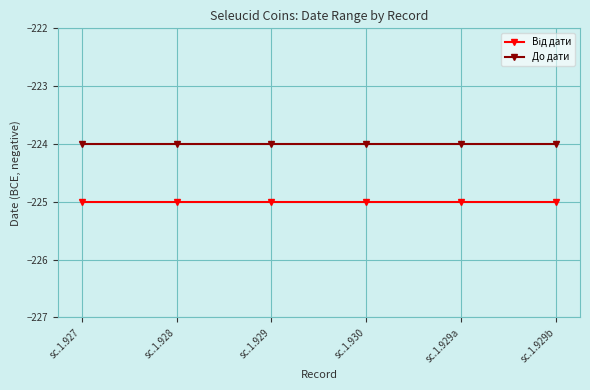

What is the lowest value of the До дати series?

-224